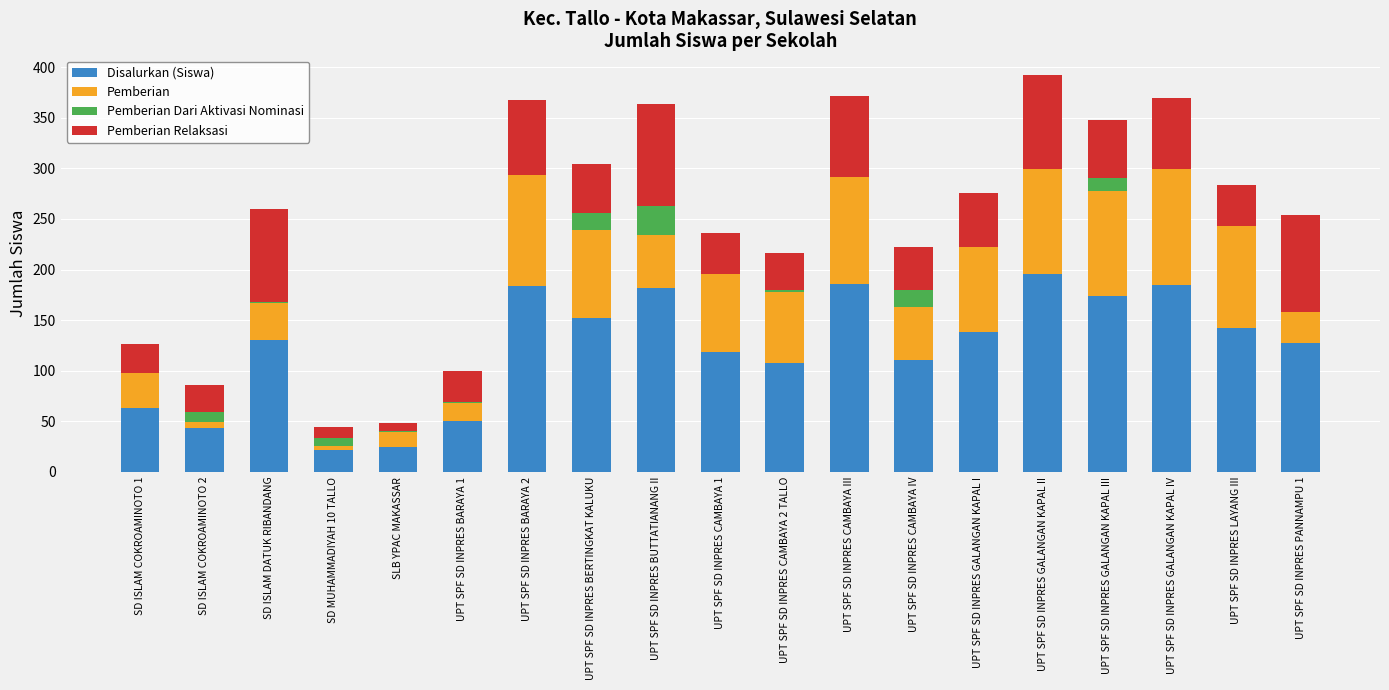

True or false: Disalurkan (Siswa) has a value of 119 at UPT SPF SD INPRES GALANGAN KAPAL II.

False